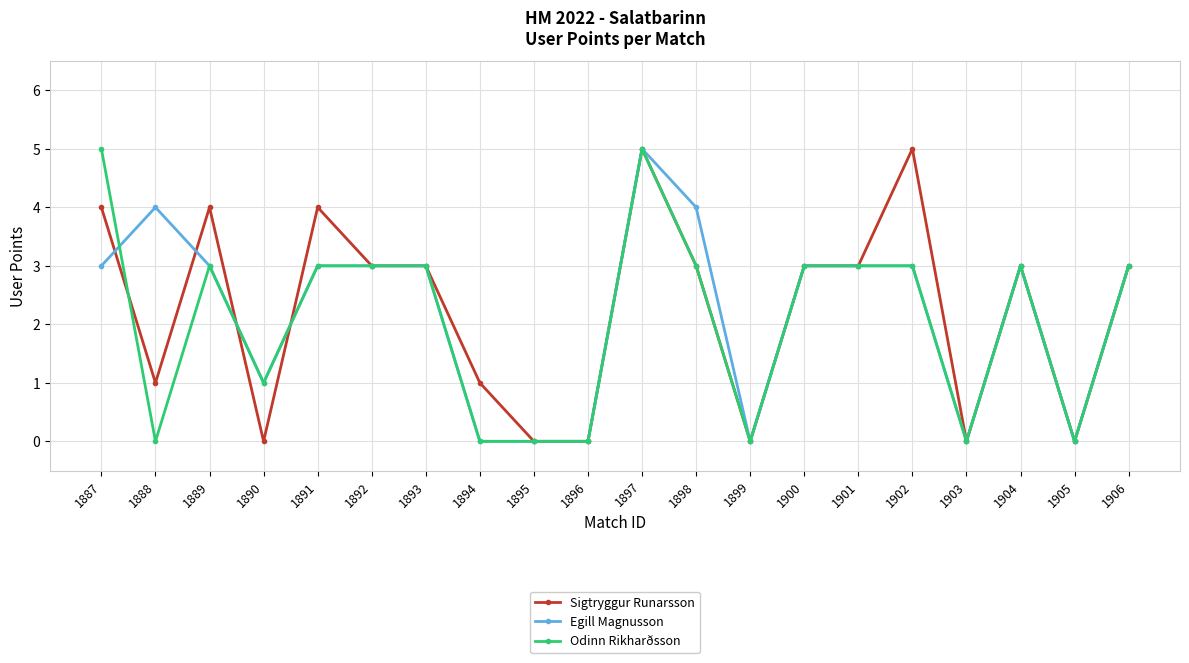

Between 1890 and 1906, which series saw the biggest shift?

Sigtryggur Runarsson